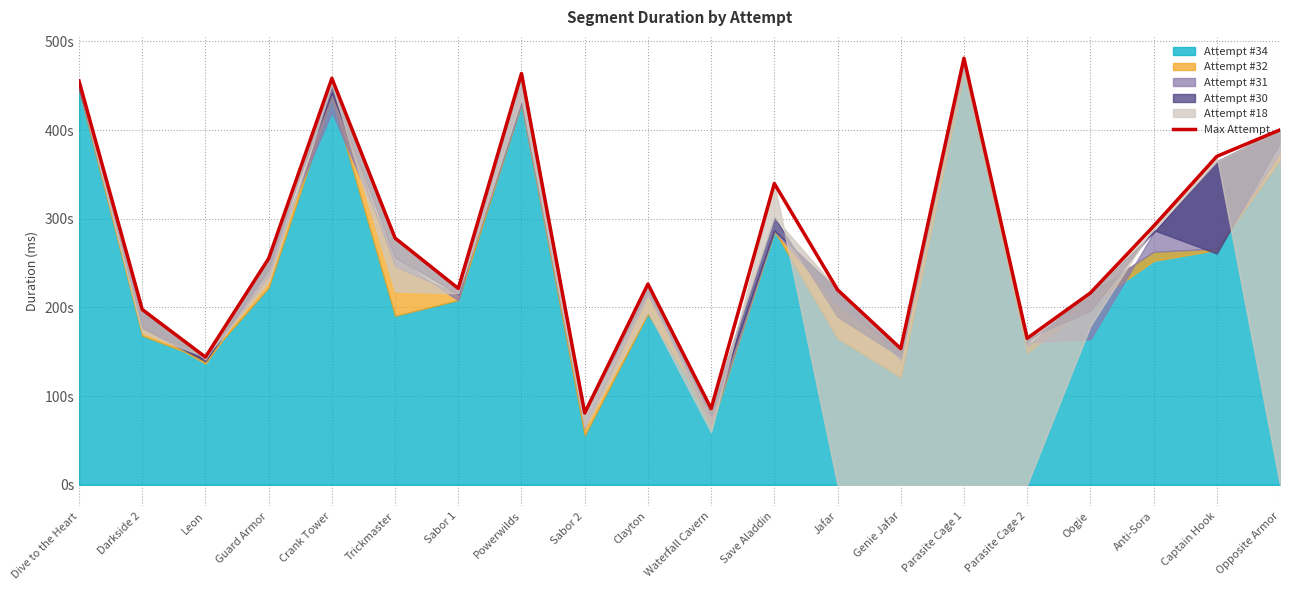

What is the difference between the maximum and minimum values?

400.1